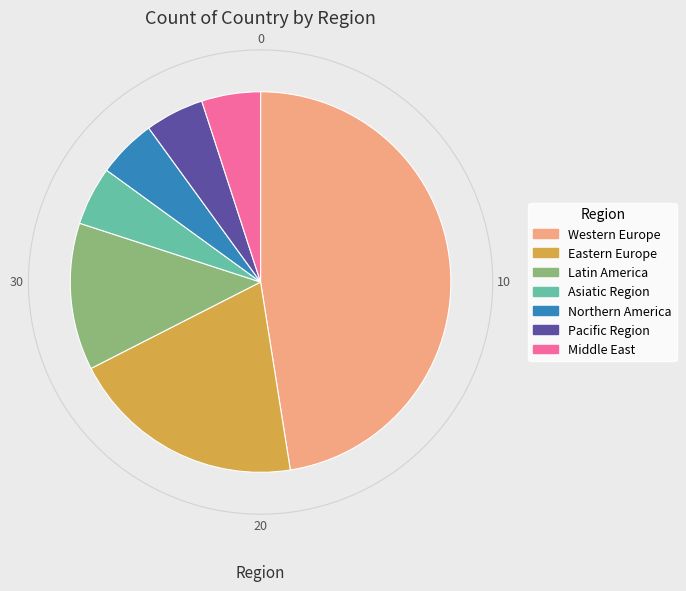

What is the change in value from Latin America to Pacific Region?

-3